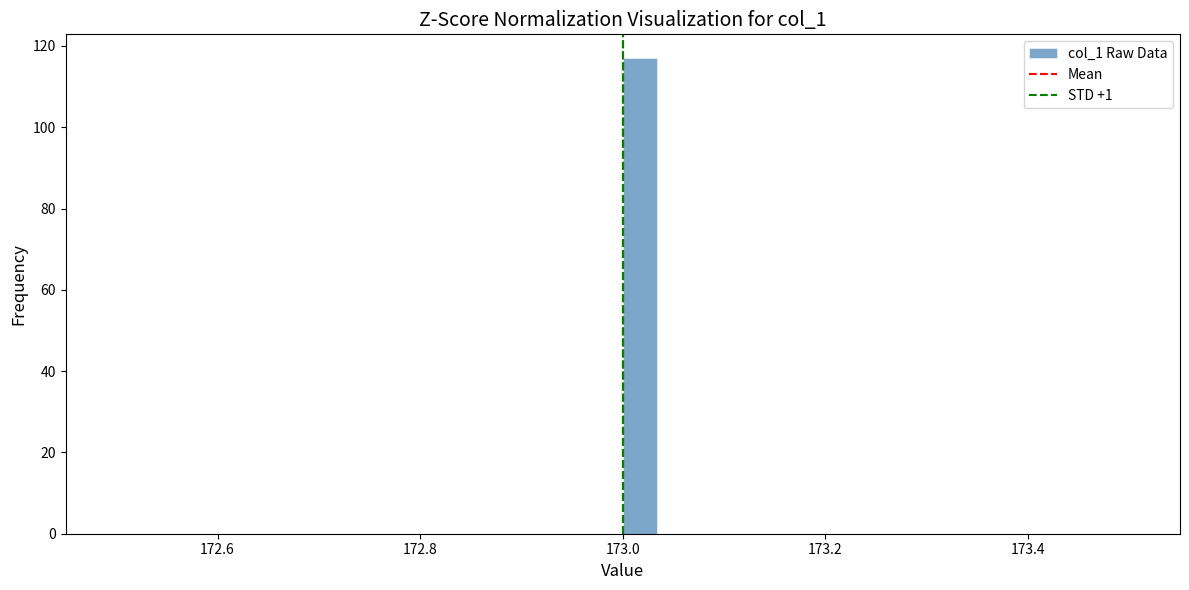

Around what value on the x-axis is the tallest bar? Give the approximate position of its centre, as read against the axis.

173.02